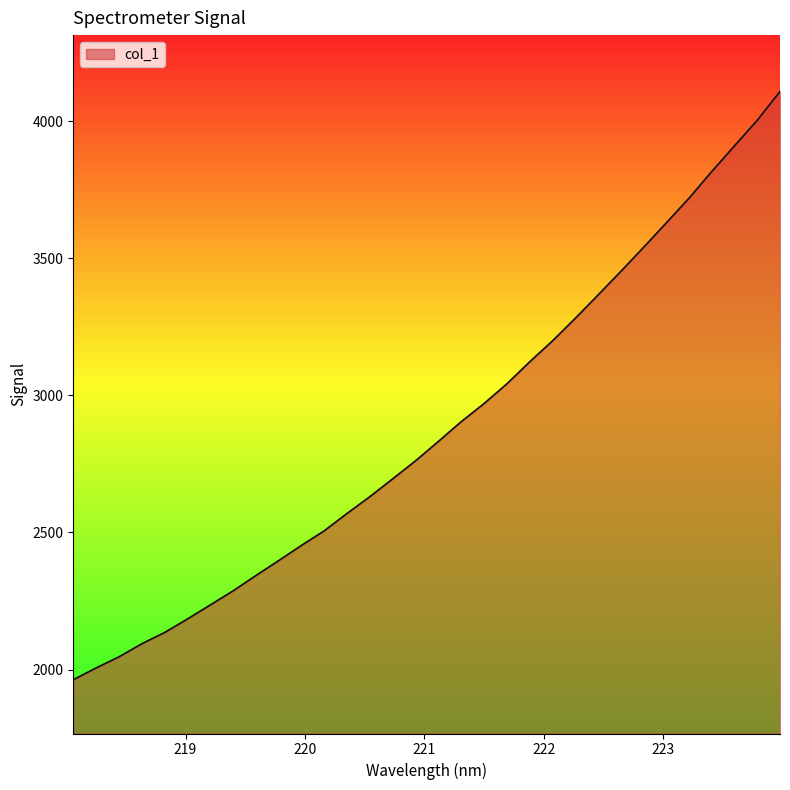

What is the minimum value shown in the chart?

1962.9